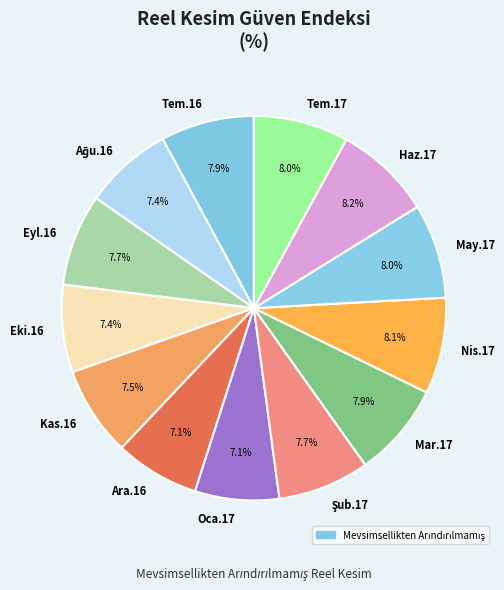

The Eki.16 slice represents 7% of the pie. True or false?

True